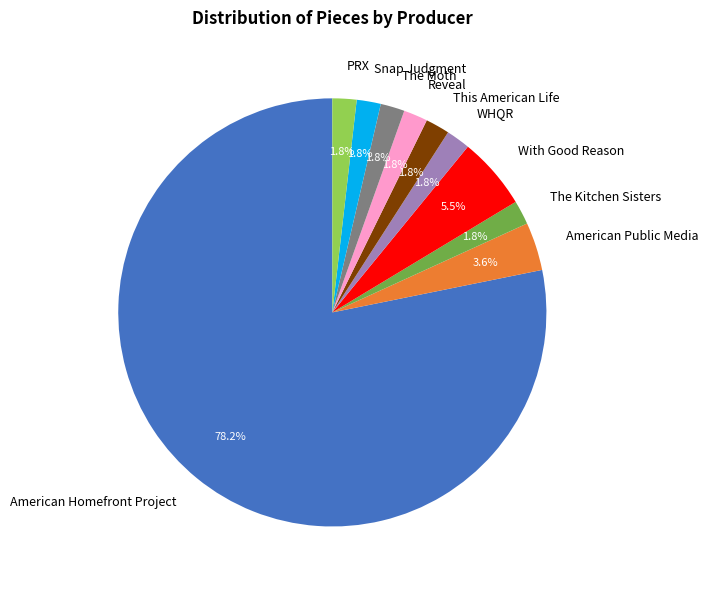

Which category accounts for the majority?

American Homefront Project